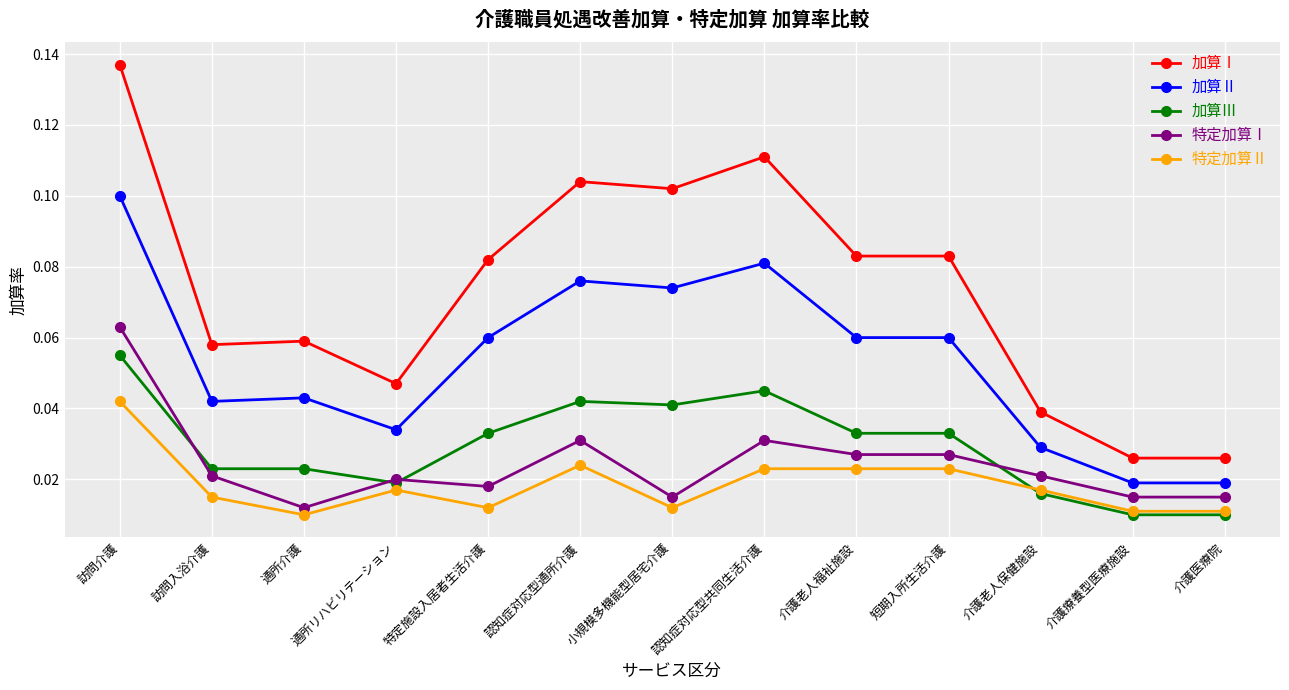

How many 加算Ⅲ values are between 0 and 1?

13